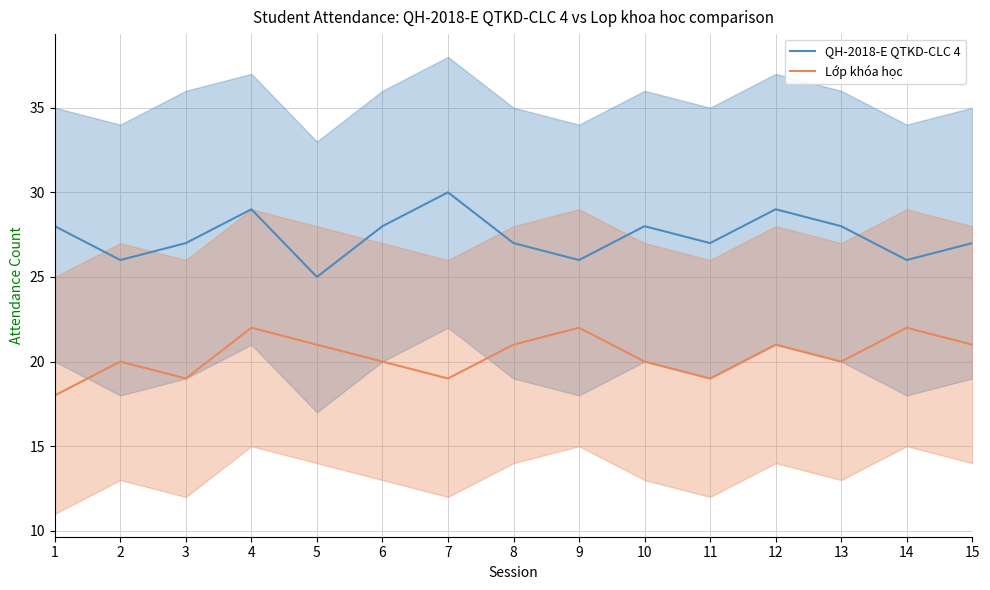

What is the difference between the QH-2018-E QTKD-CLC 4 values at 13 and 4?

1